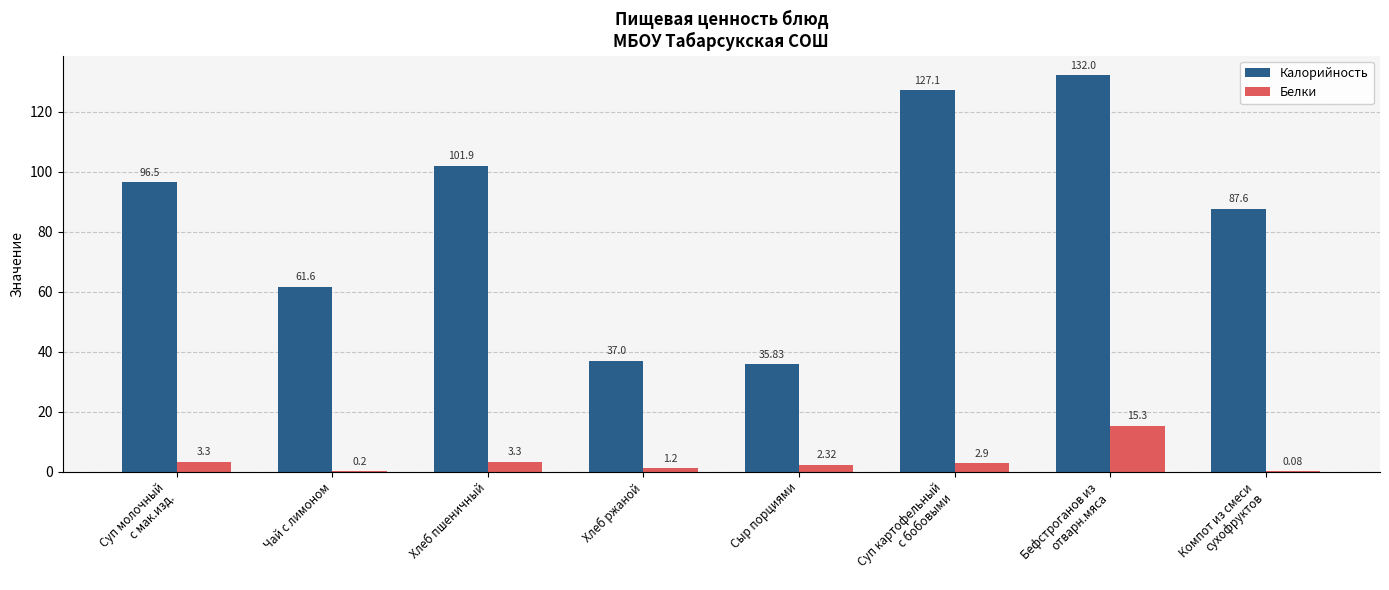

What is the sum of all Калорийность values?

679.5